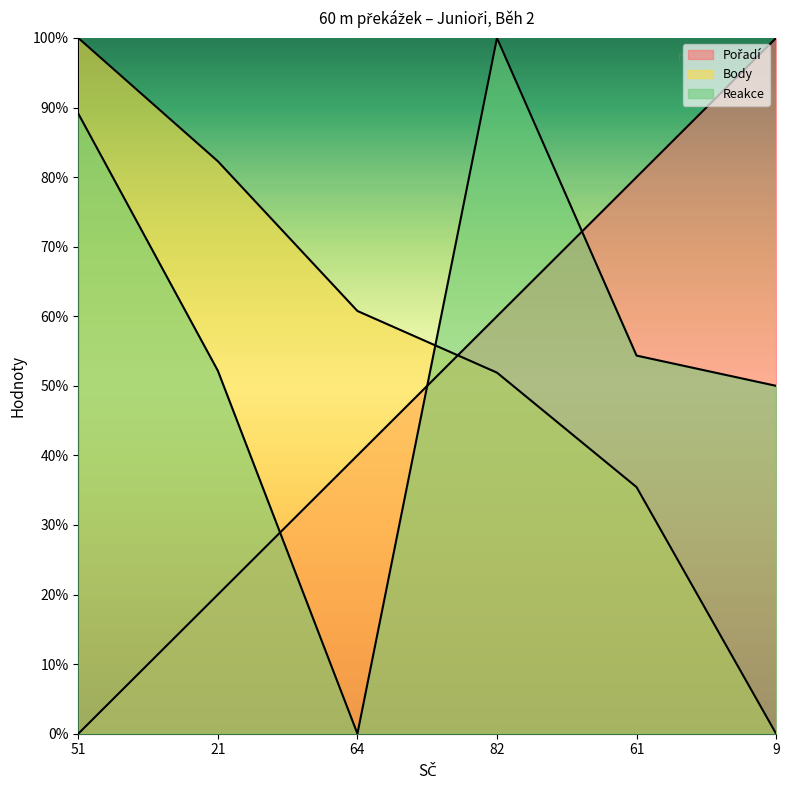

What are all the series names shown in the legend?

Pořadí, Body, Reakce